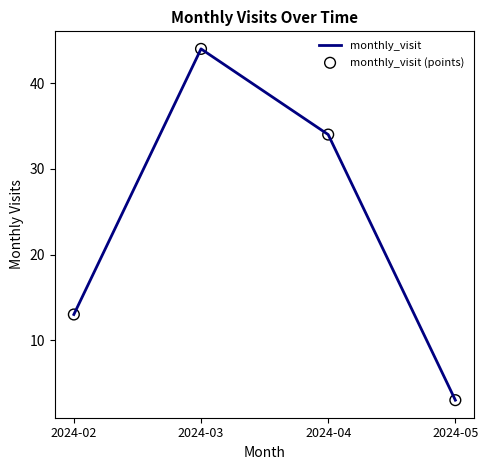

List the labels in order of value, smallest first.

2024-05, 2024-02, 2024-04, 2024-03